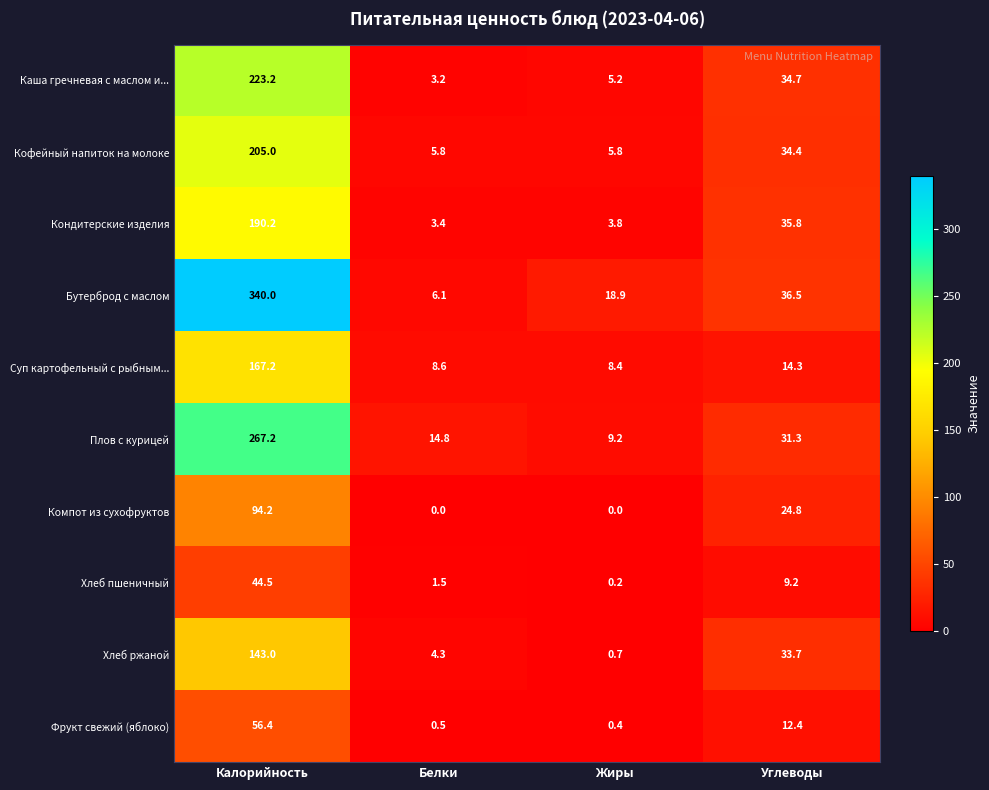

What is the spread (max minus min) of values at Белки?

14.8